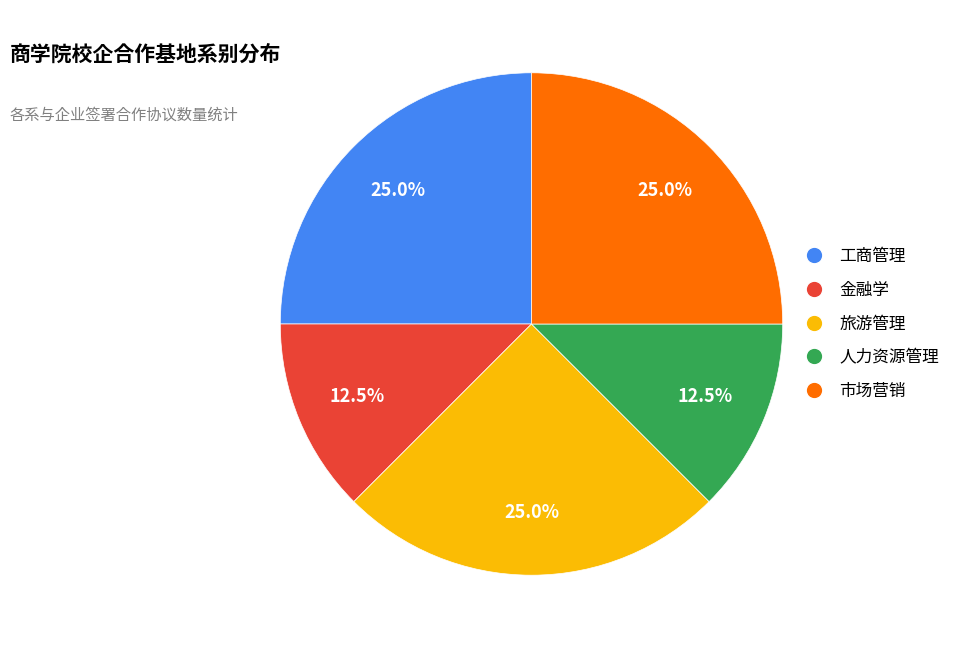

Is there a majority slice in this chart?

No